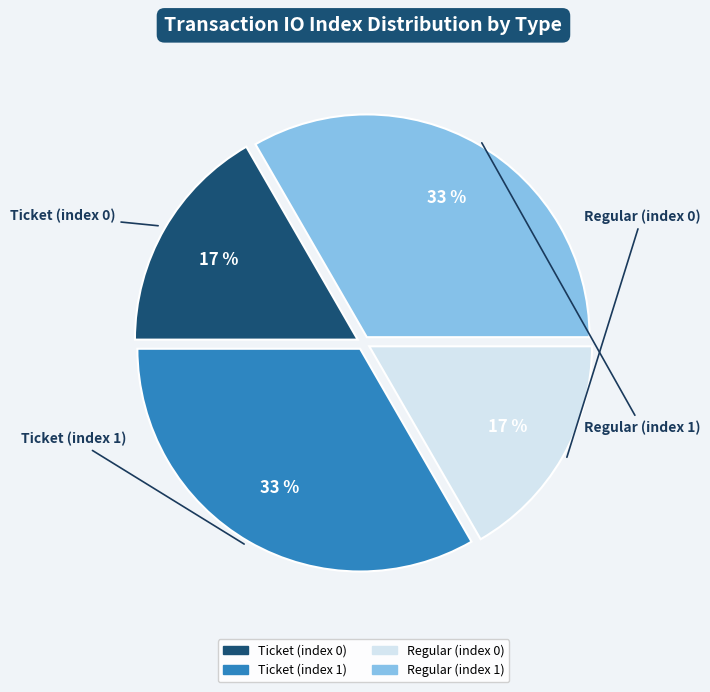

Is there any slice that represents more than half of the pie?

No